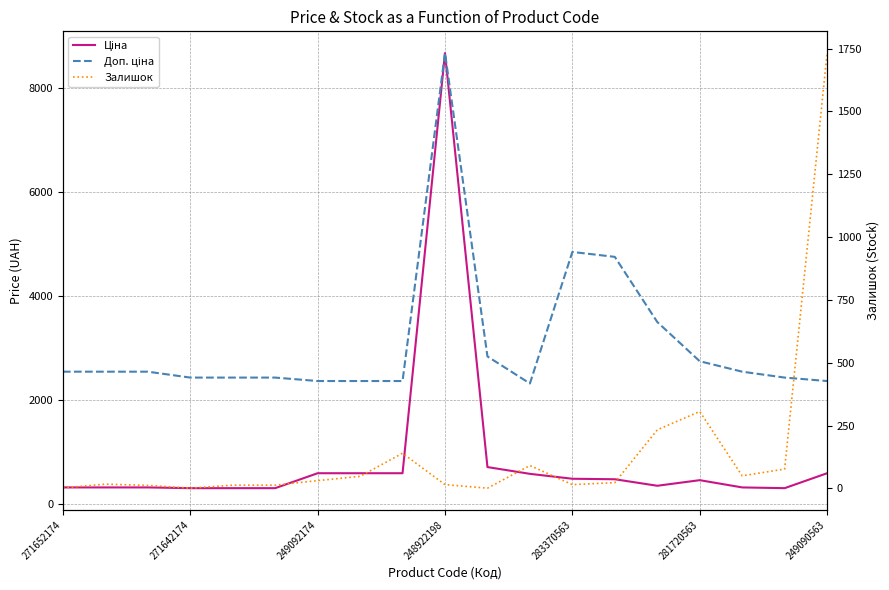

Is this an area chart (filled region under the line)?

No